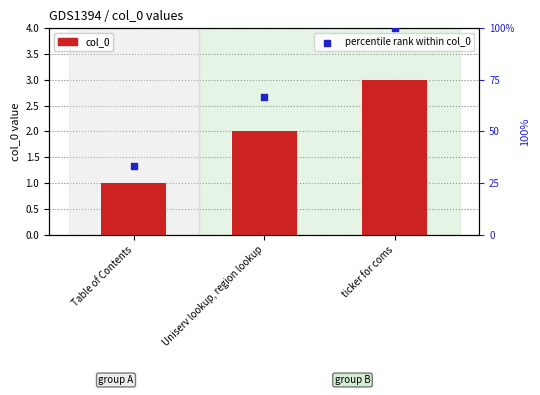

Which series reaches the maximum Y coordinate?

percentile rank within col_0